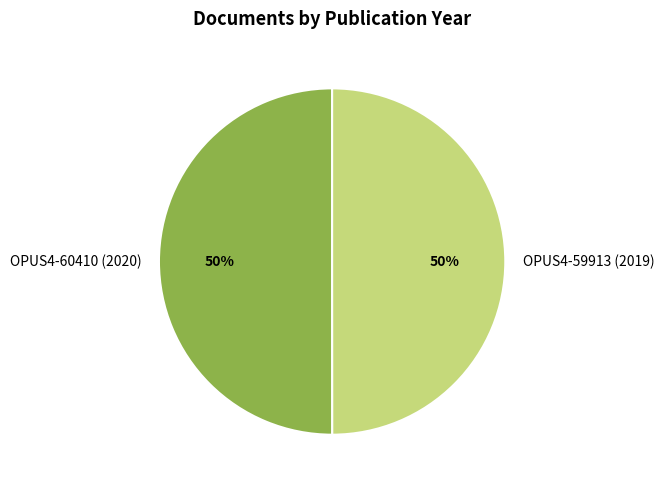

To the nearest percent, what is the combined percentage of OPUS4-60410 (2020) and OPUS4-59913 (2019)?

100%